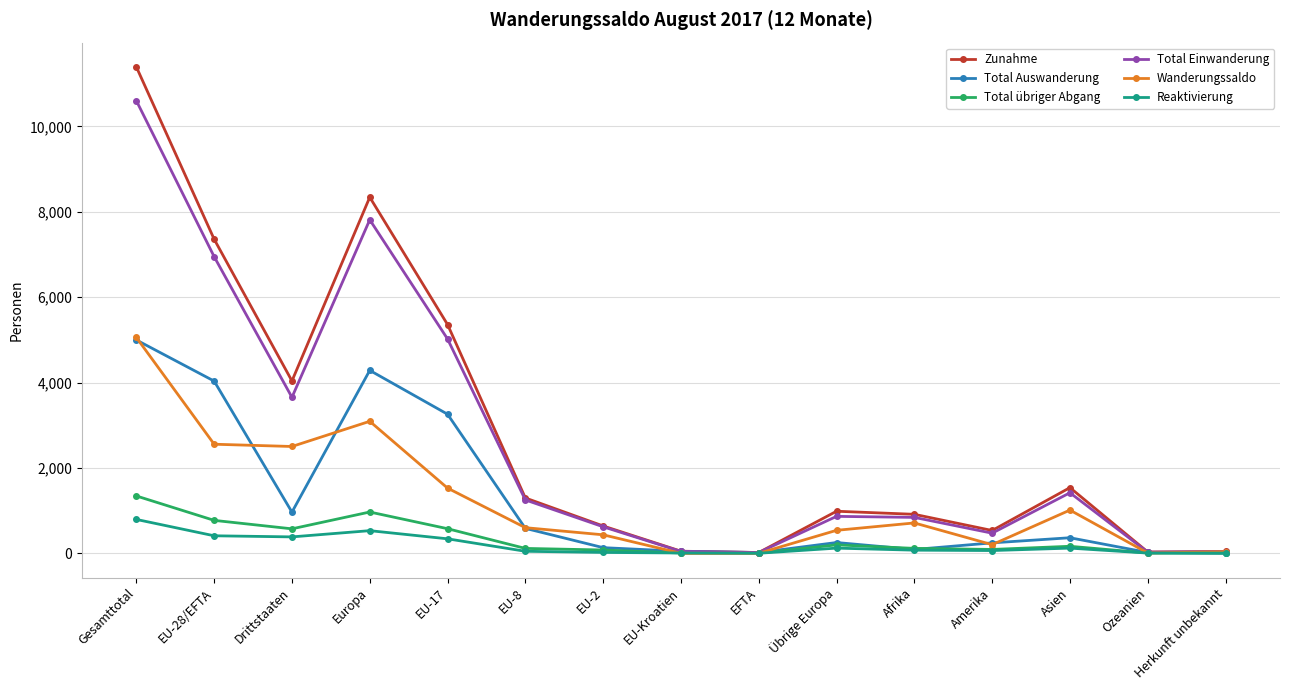

What is the label of the 8th point from the left?

EU-Kroatien